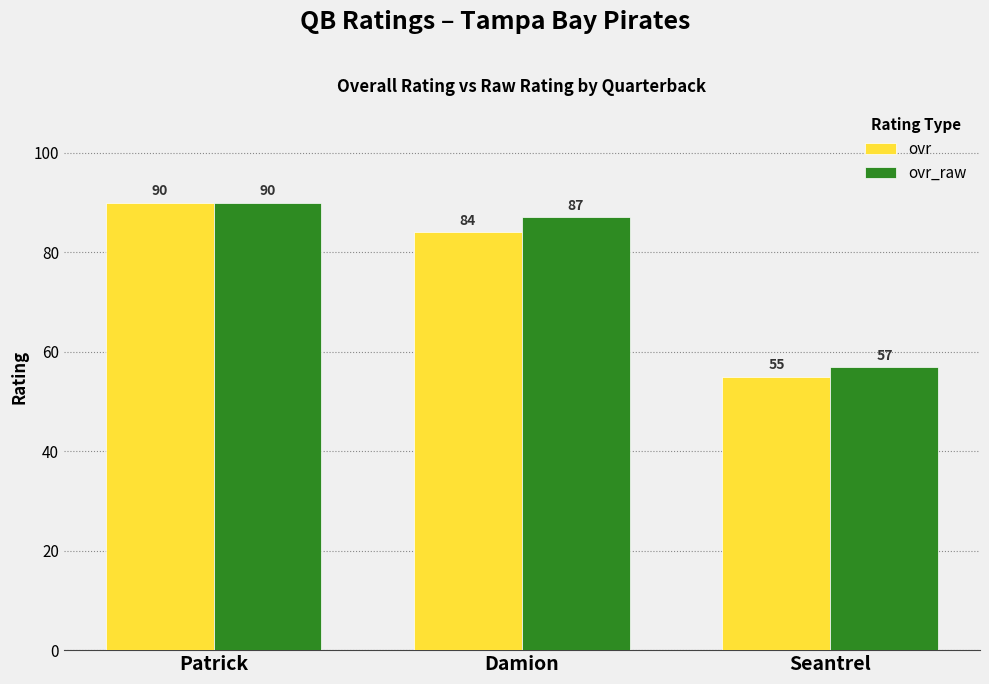

What are all the series names shown in the legend?

ovr, ovr_raw